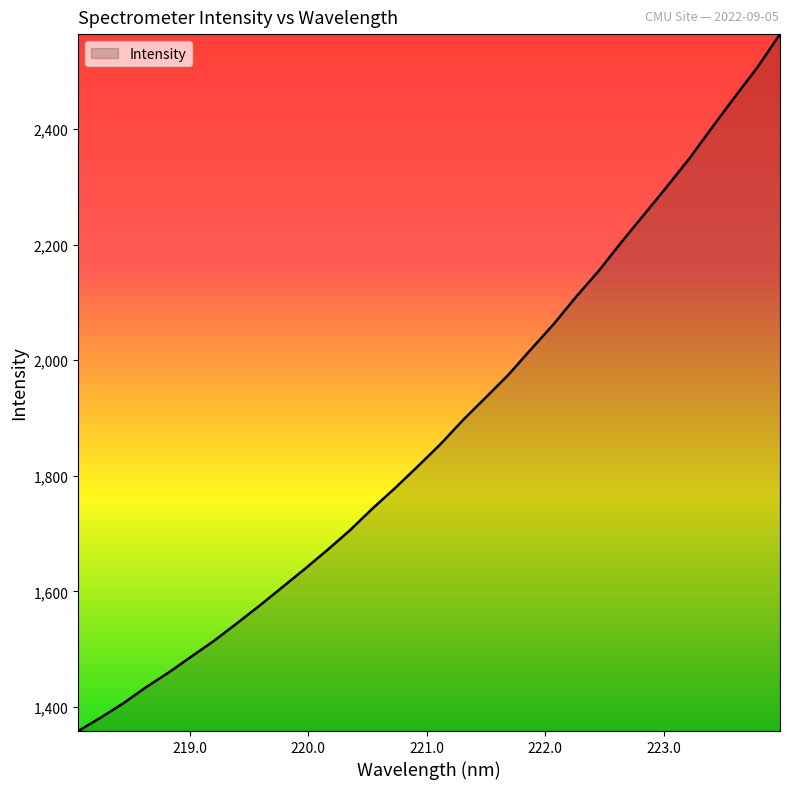

Count the number of values greater than 1855.

16